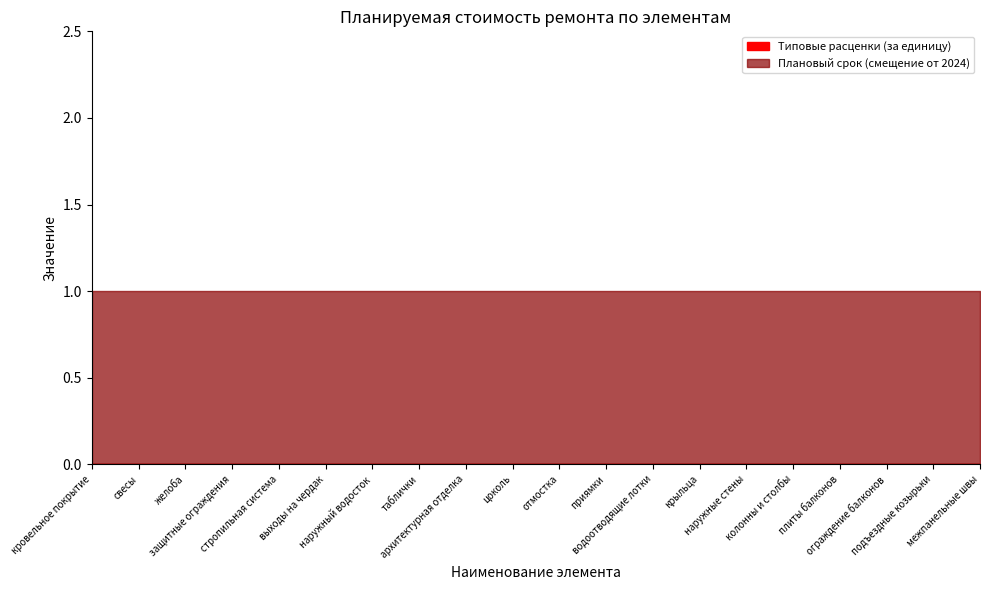

At which category is the sum across all series the highest?

кровельное покрытие